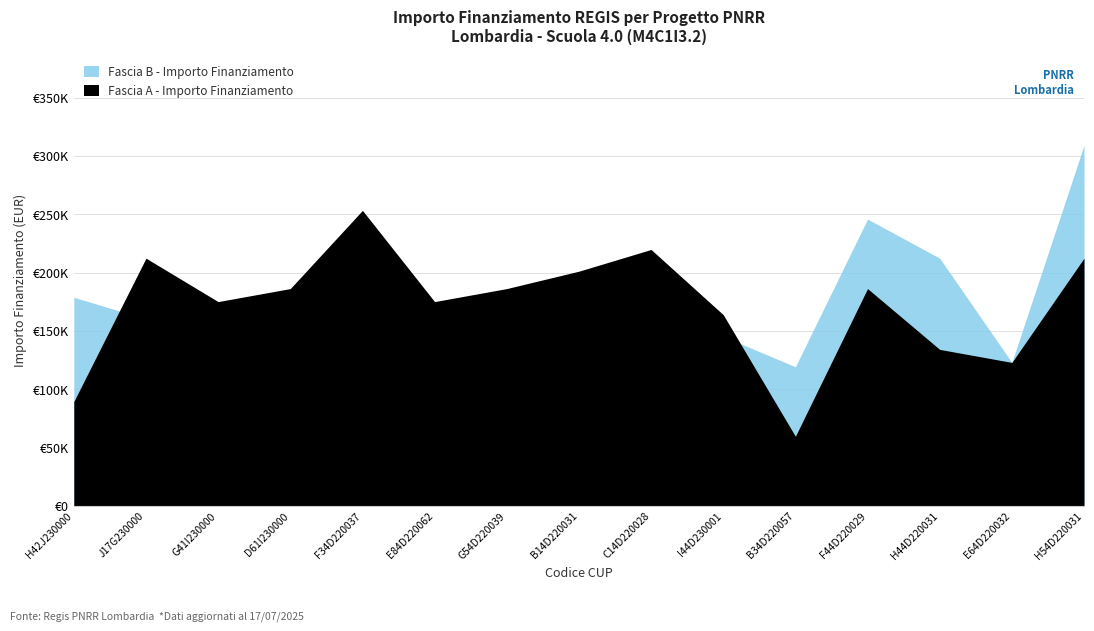

Which series changed the most between B14D22003190006 and E64D22003280006?

Fascia A